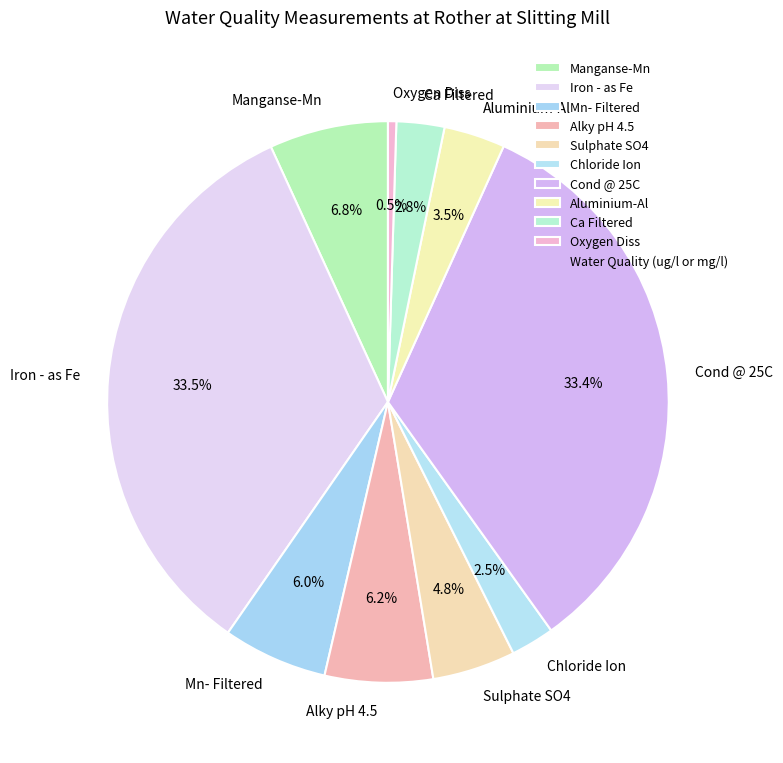

Is Ca Filtered the majority of the pie?

No